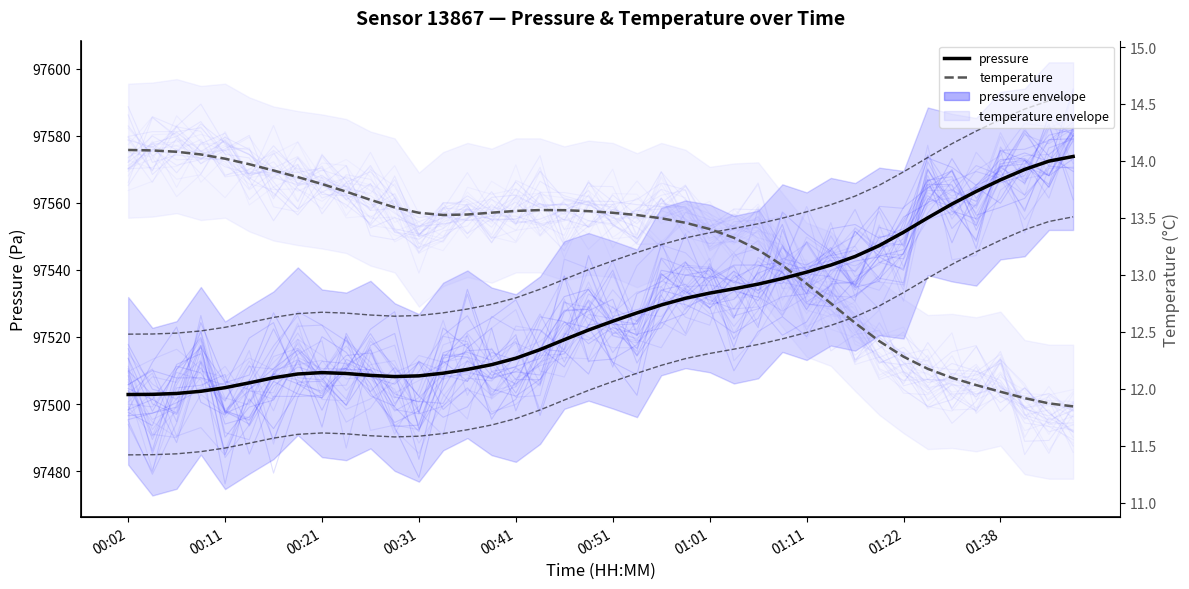

How many intersections are there between temperature and pressure?

1